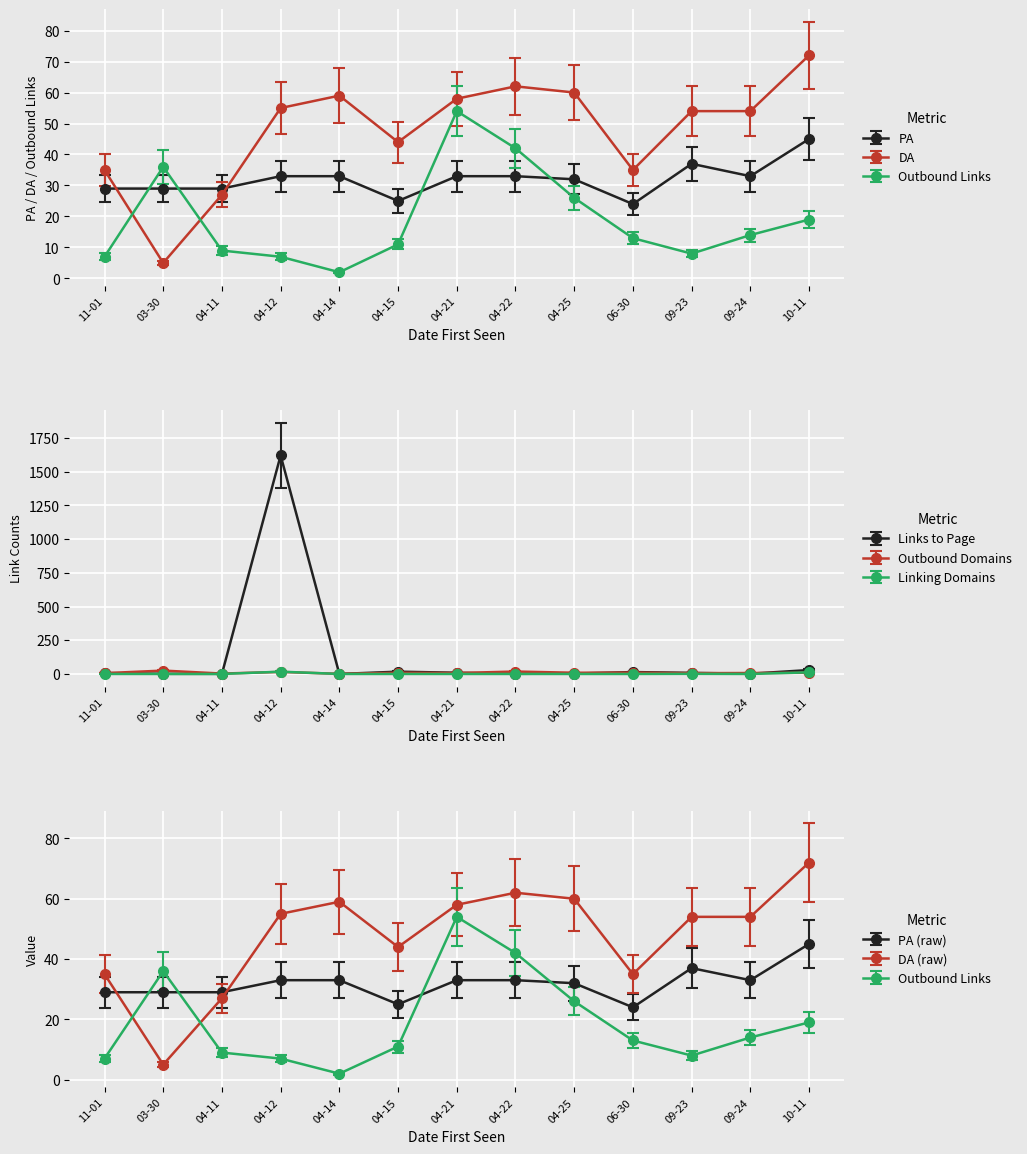

Where is the first local minimum for Linking_Domains_to_Page?

09-24